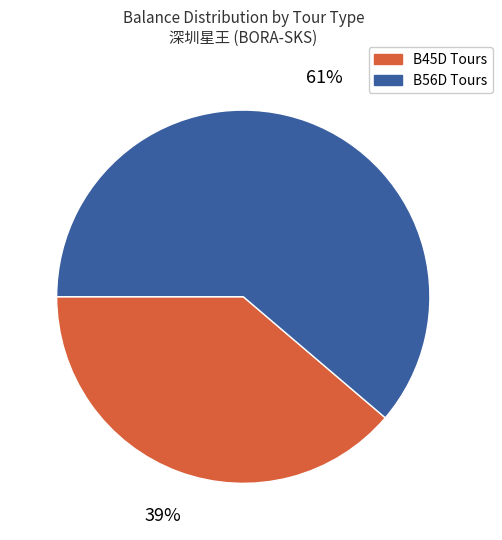

To the nearest percent, what percentage of the pie is B56D Tours?

61%